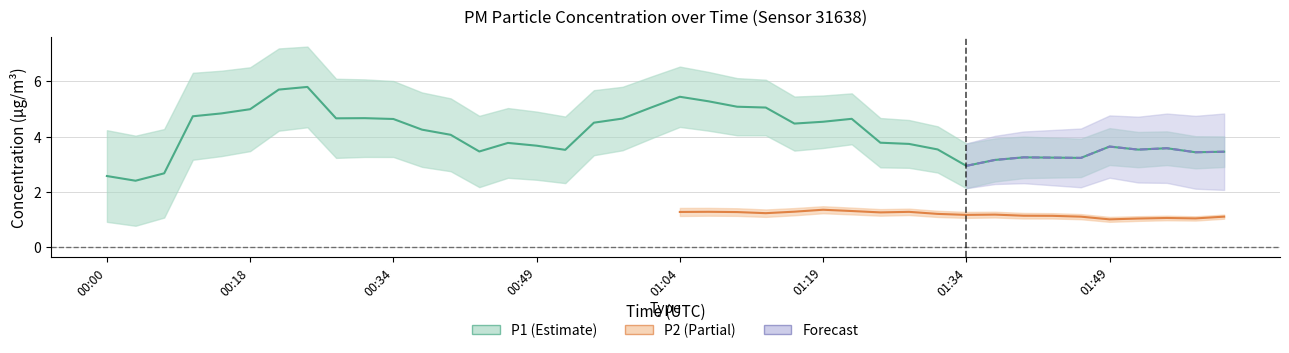

Count the number of categories in the chart.

40